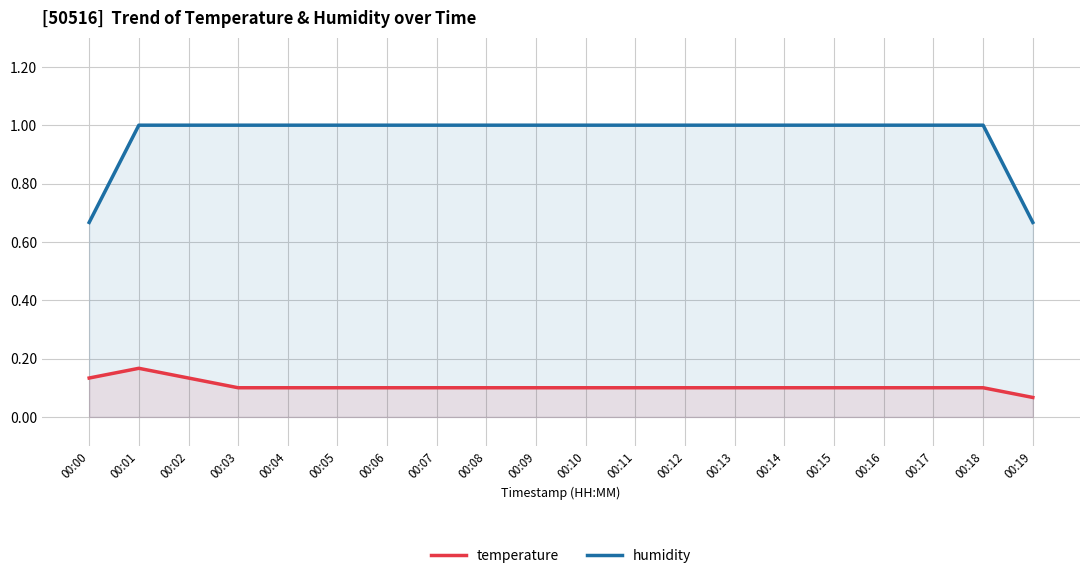

Does the chart display data point markers on the line(s)?

No